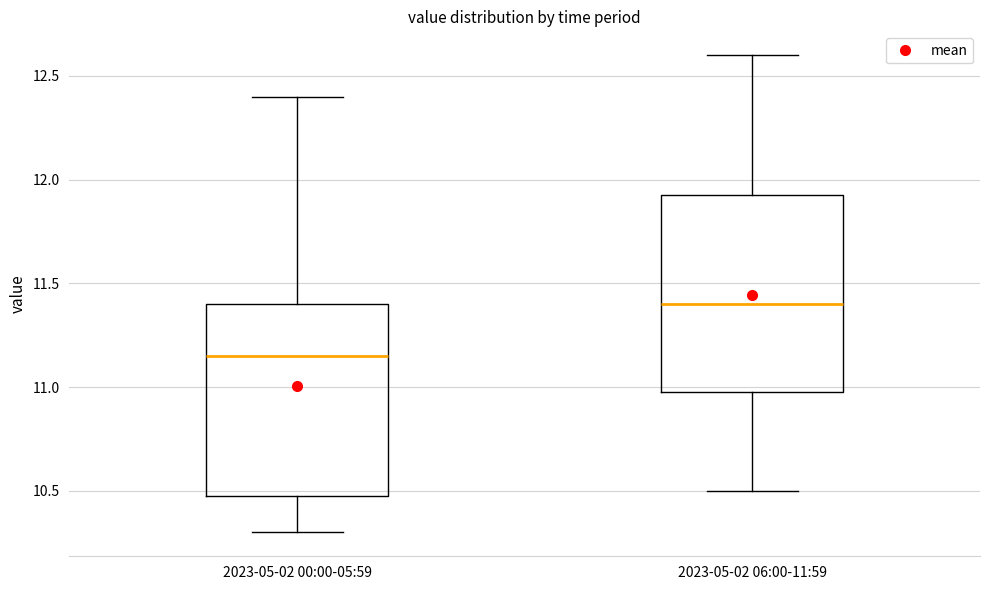

Reading left to right, read every box against the y-axis: the position of its median line, the range the box covers, and the ends of its whiskers. The values are not printed on the chart, so give them approximately, as read against the axis.

2023-05-02 00:00-05:59: median 11.15, box 10.50 to 11.40, whiskers 10.30 to 12.40
2023-05-02 06:00-11:59: median 11.40, box 11.00 to 11.95, whiskers 10.50 to 12.60